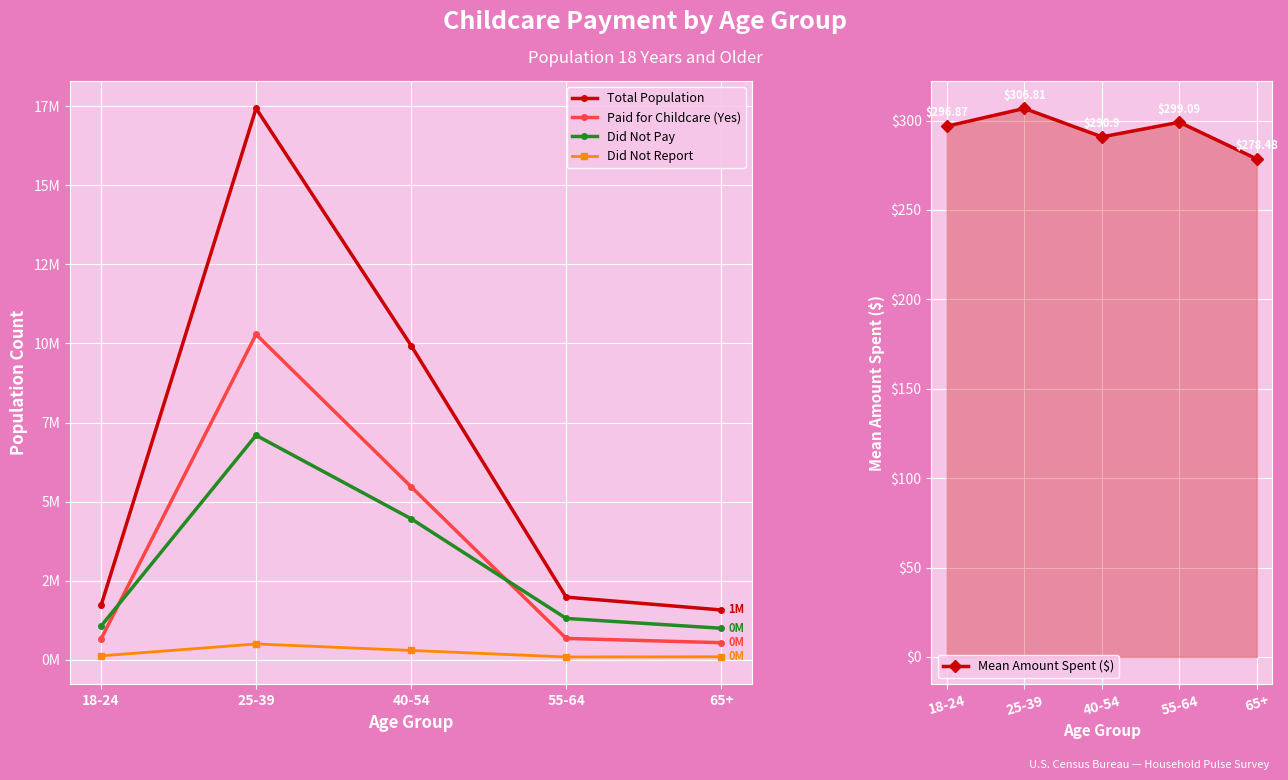

What is the label of the 3rd point from the right?

40-54